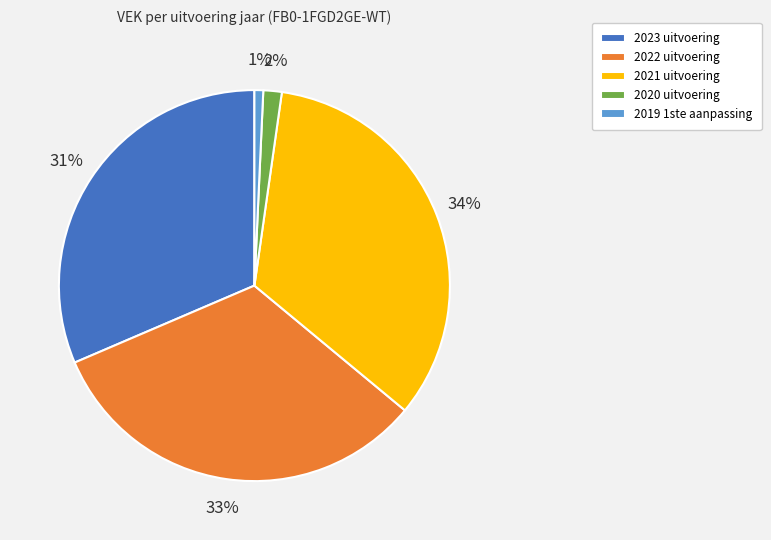

To the nearest percent, what is the difference between the largest and smallest slice percentages?

33%